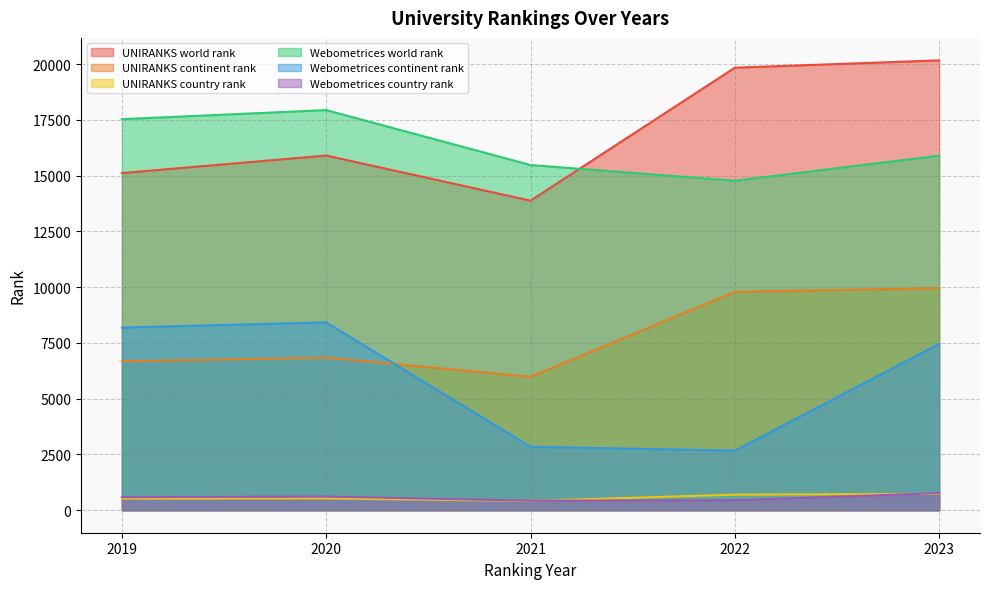

Rank the series at 2023 from highest to lowest value.

UNIRANKS world rank, Webometrices world rank, UNIRANKS continent rank, Webometrices continent rank, Webometrices country rank, UNIRANKS country rank